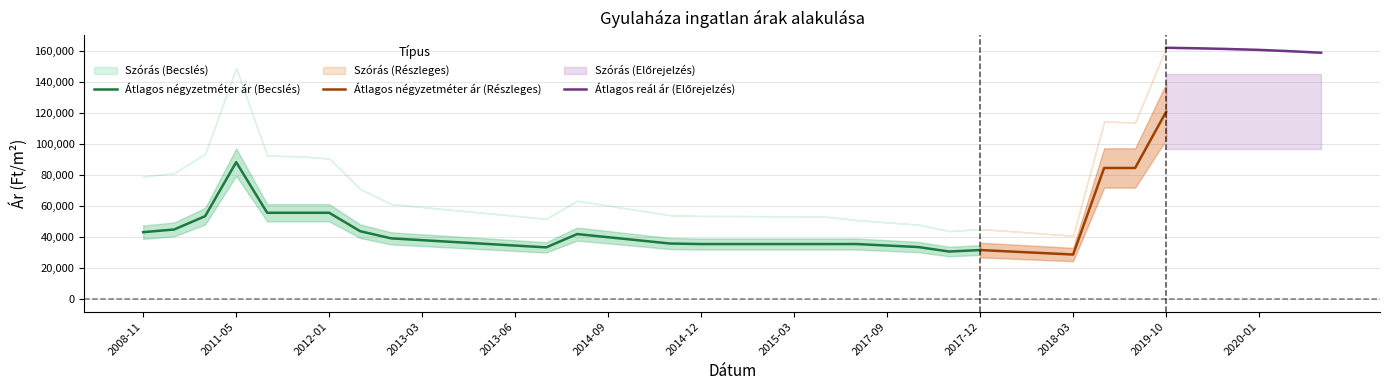

How many data points in Szórás felső határ are above 59330?

19